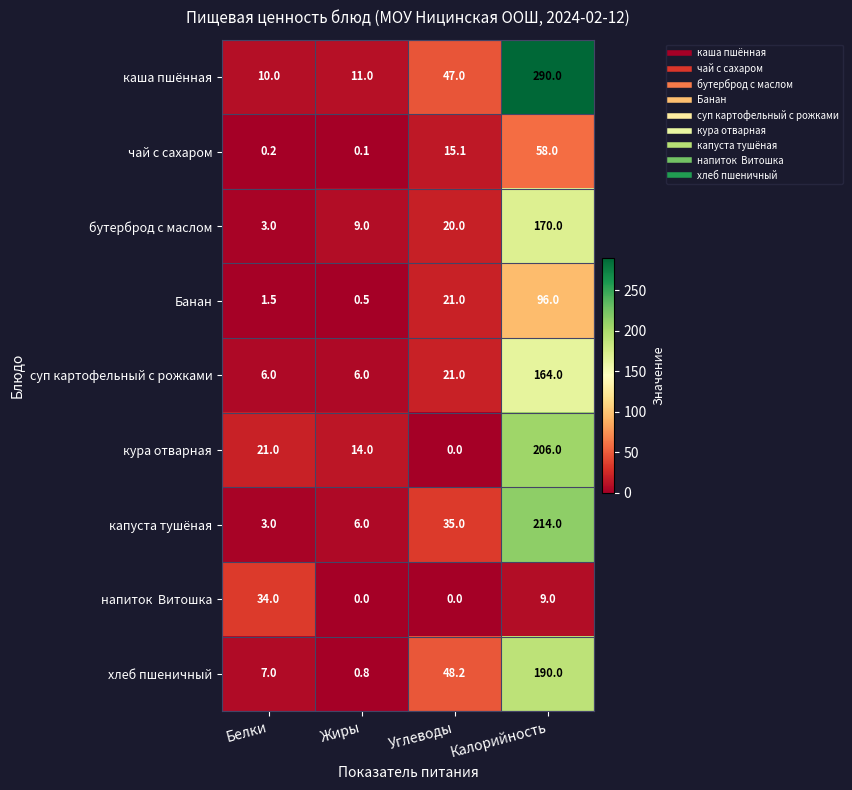

Which series has the largest range (max minus min)?

каша пшённая